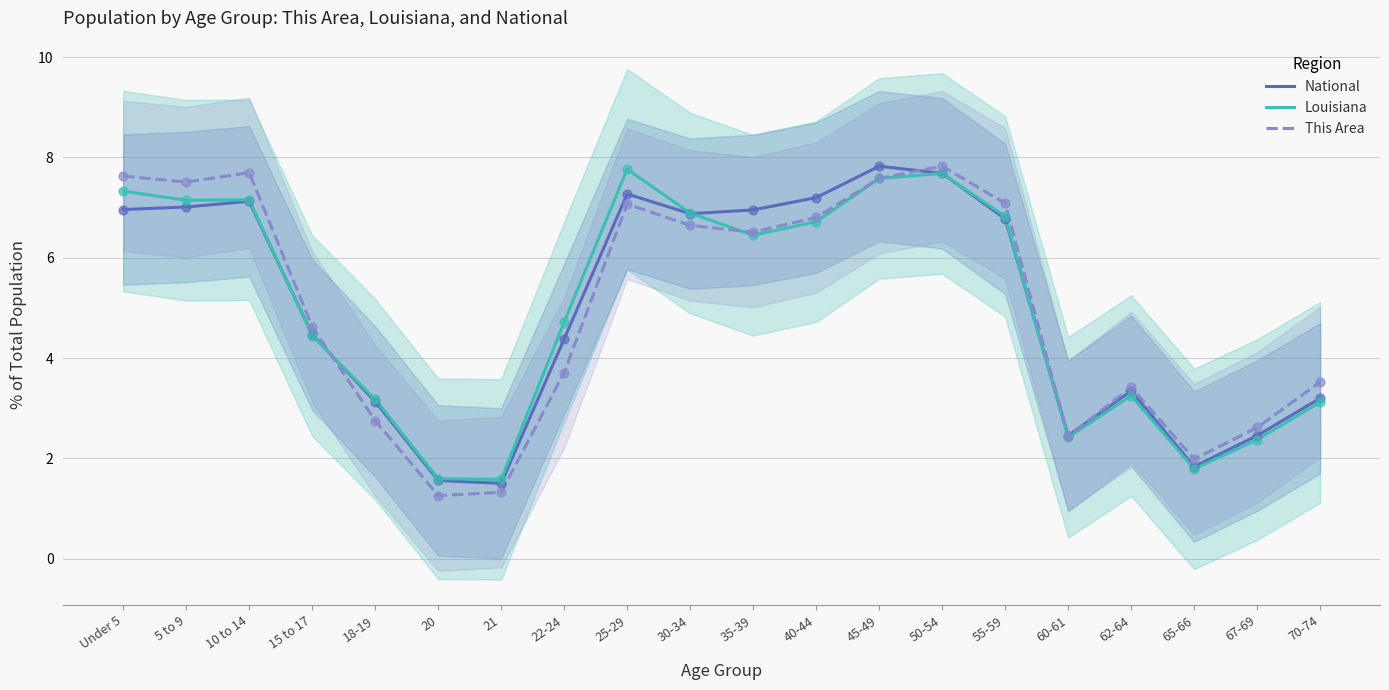

Which series contains the lowest Y value?

This Area